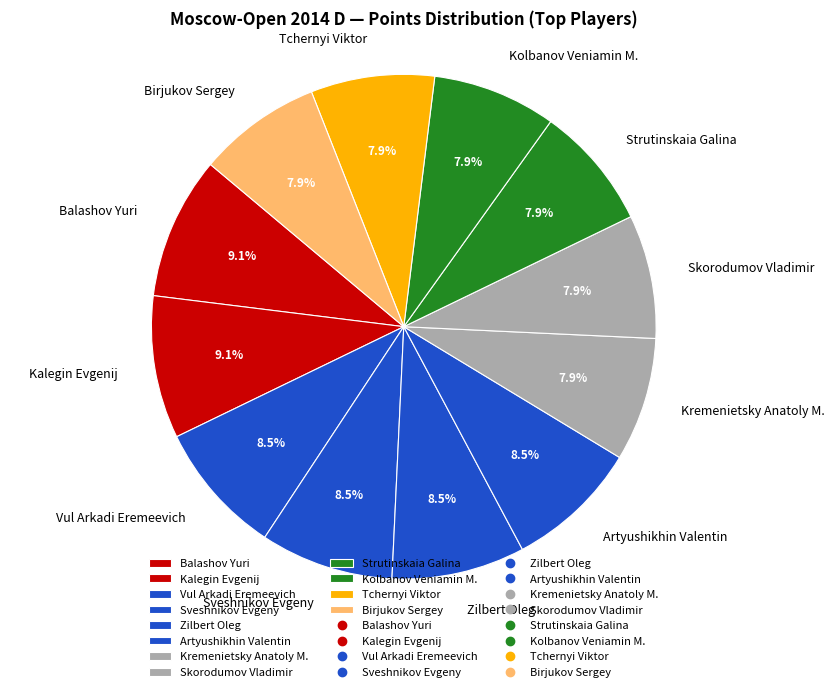

Is the sum of Vul Arkadi Eremeevich and Artyushikhin Valentin greater than half?

No